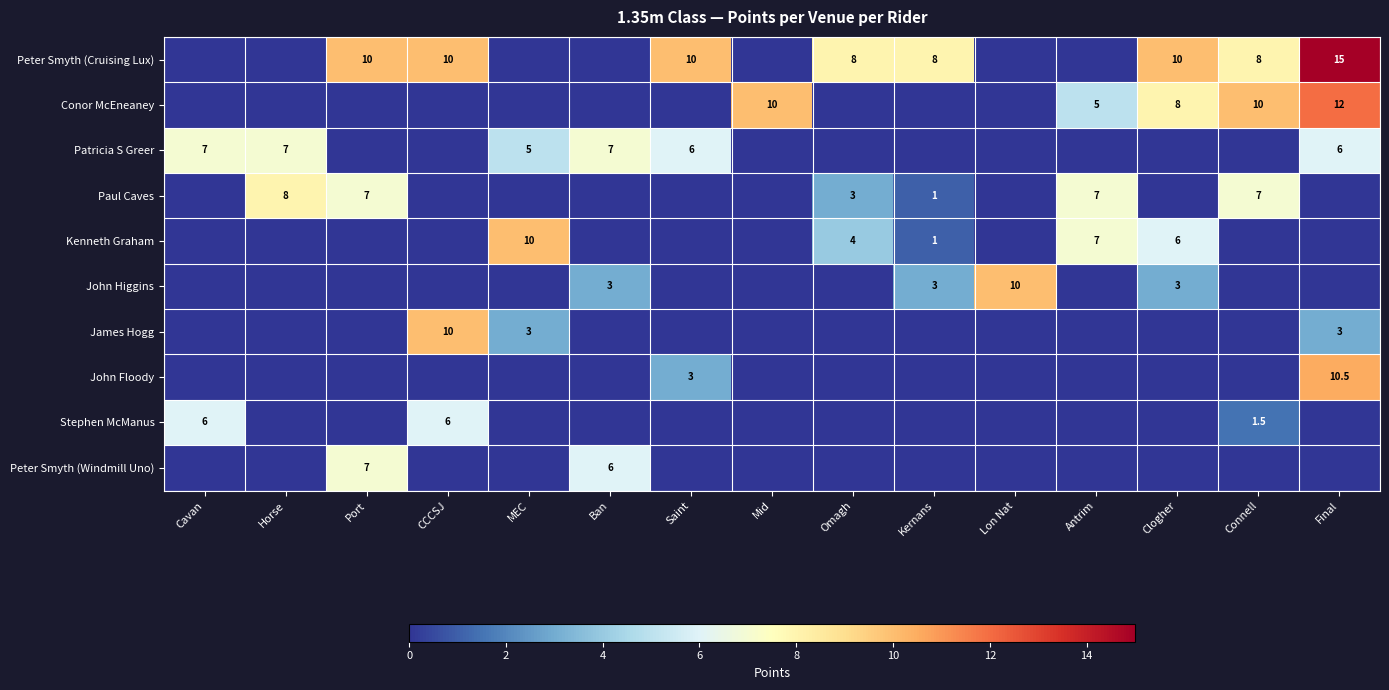

Is it true that Conor McEneaney equals 13.9 at Mid?

False